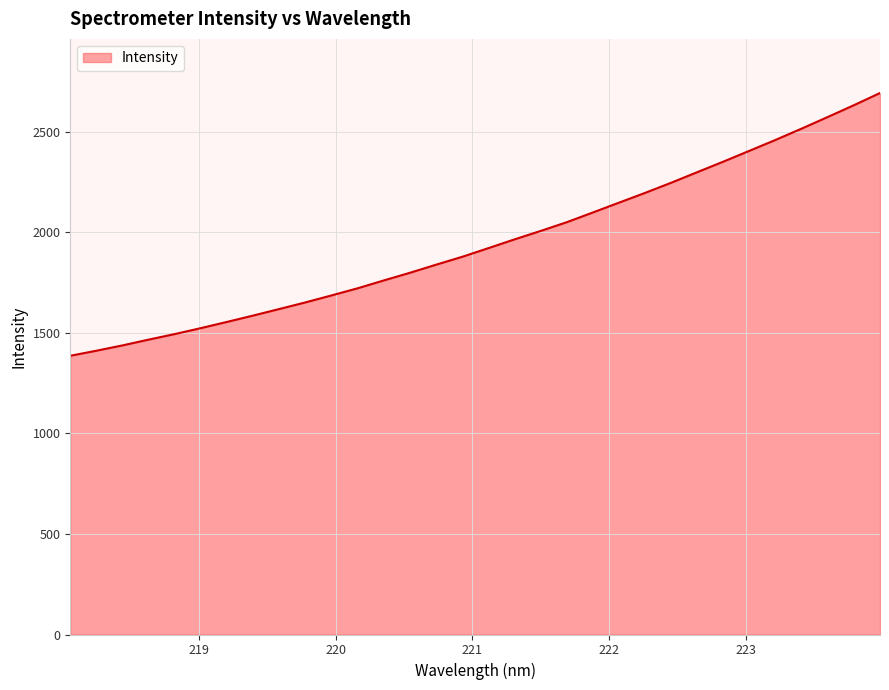

True or false: there are more than 2 points higher than both neighbors.

False